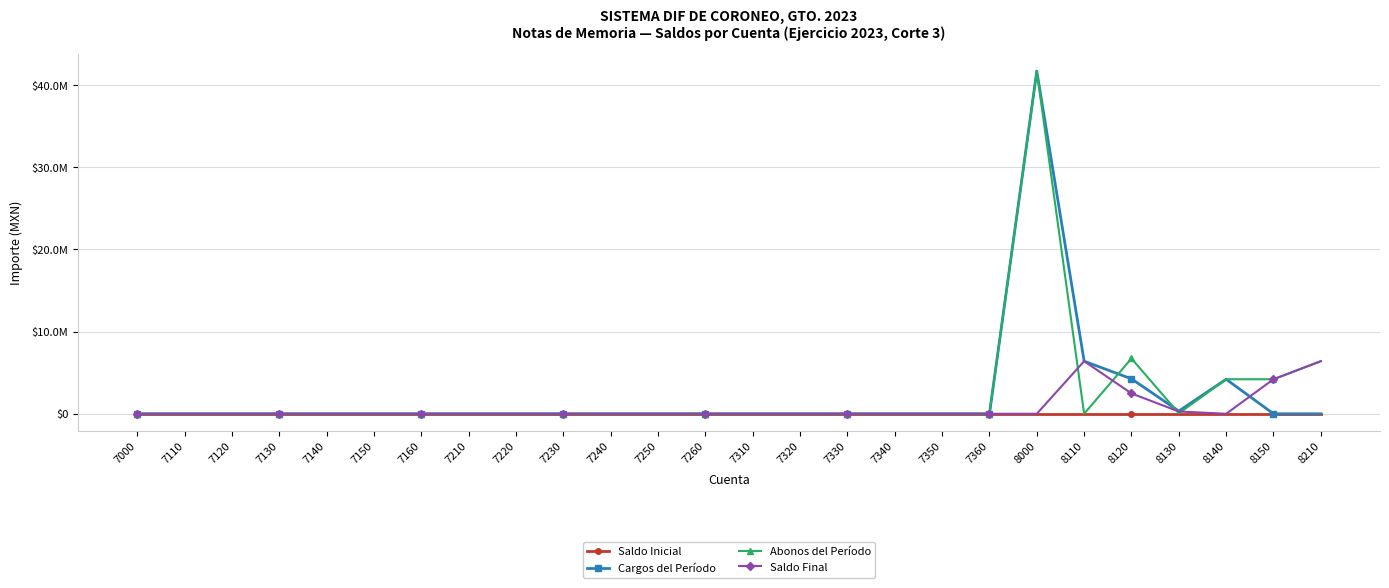

Does the chart have visible grid lines?

Yes